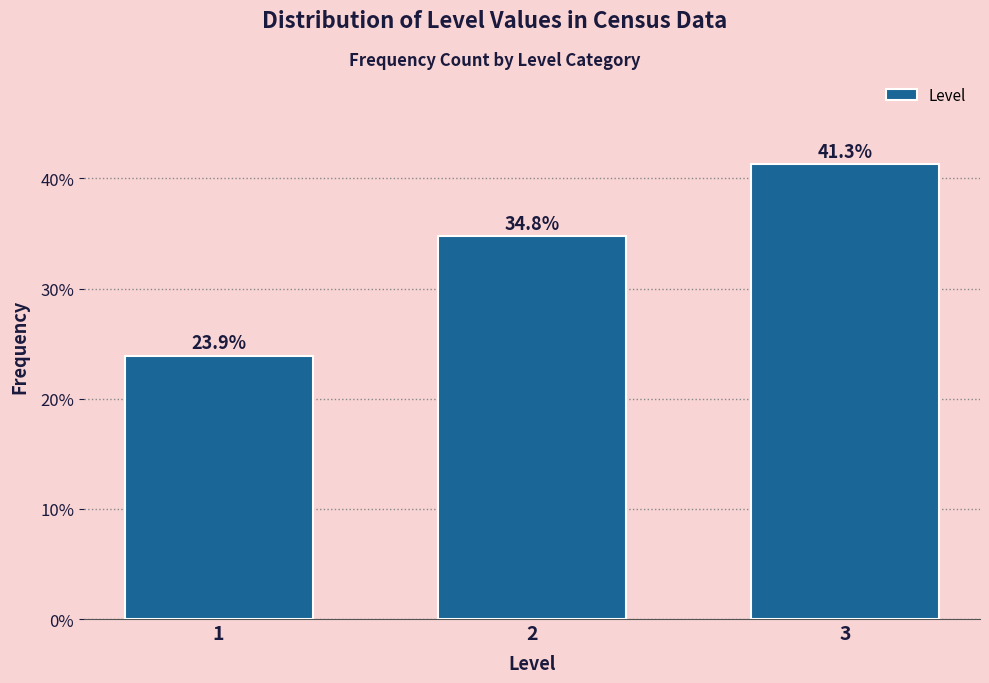

Reading left to right, what are all the values shown in this chart?

1=23.9	2=34.8	3=41.3